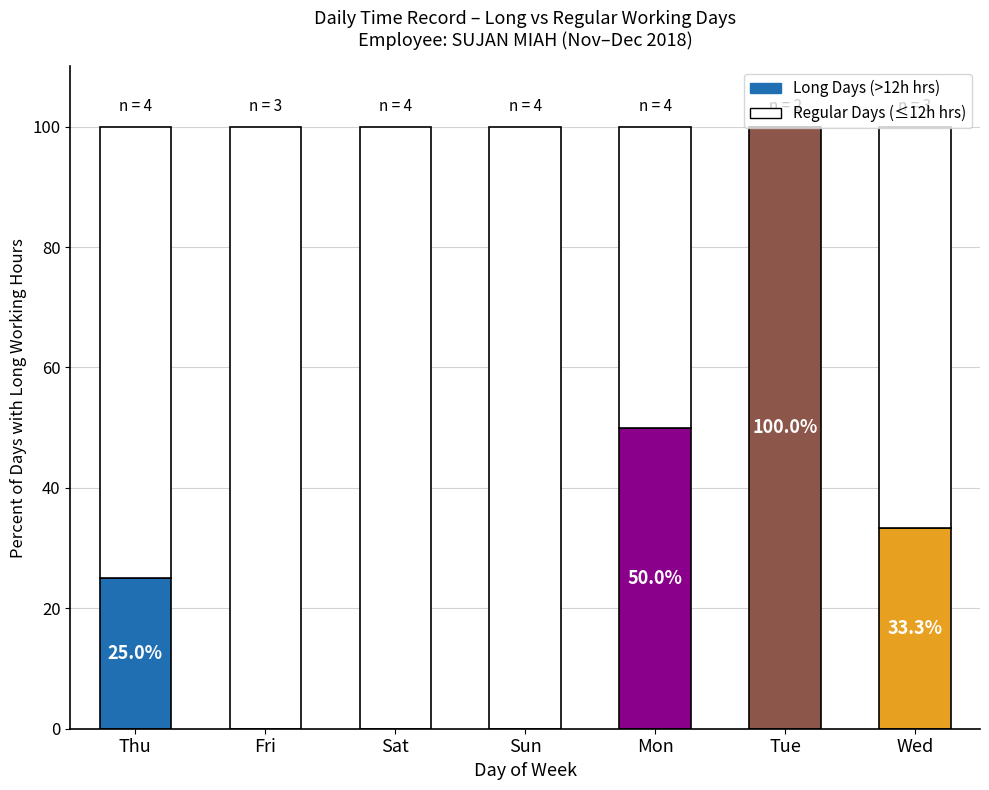

What is the total value across all series at Mon?

100.0